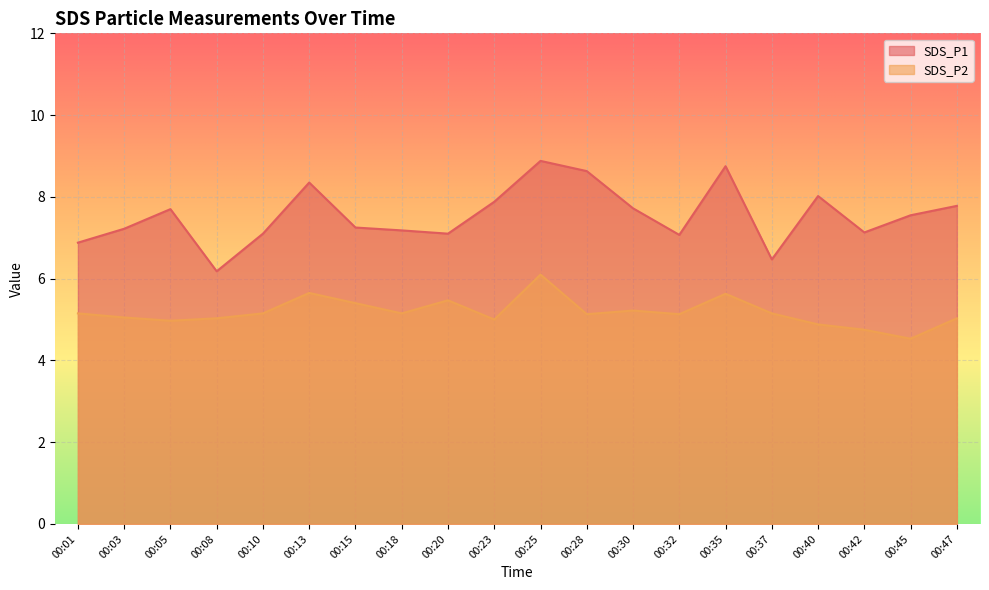

The value of SDS_P1 at 00:20 is 4.8. True or false?

False